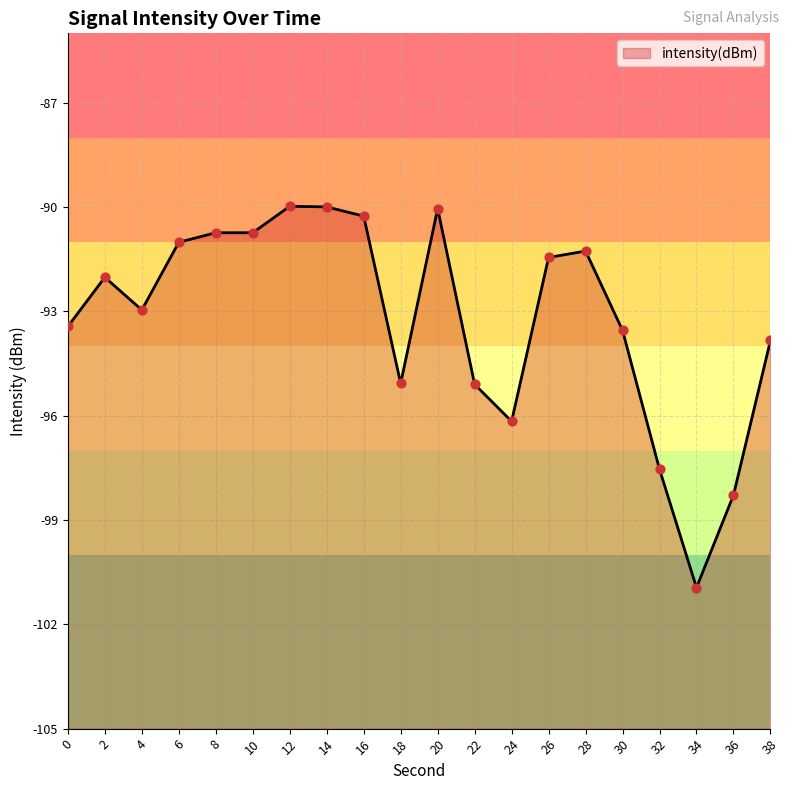

What is the change in value from 0 to 8?

+2.7